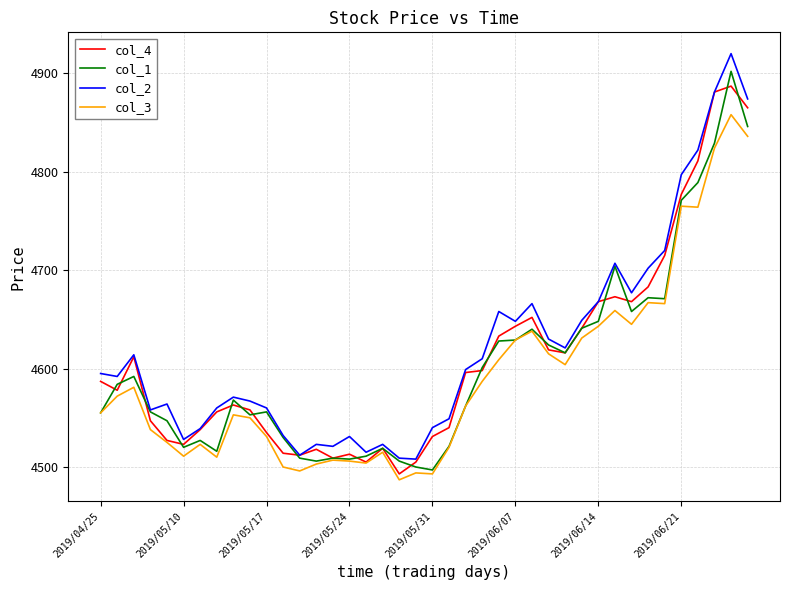

True or false: col_2 and col_3 cross at least once.

False